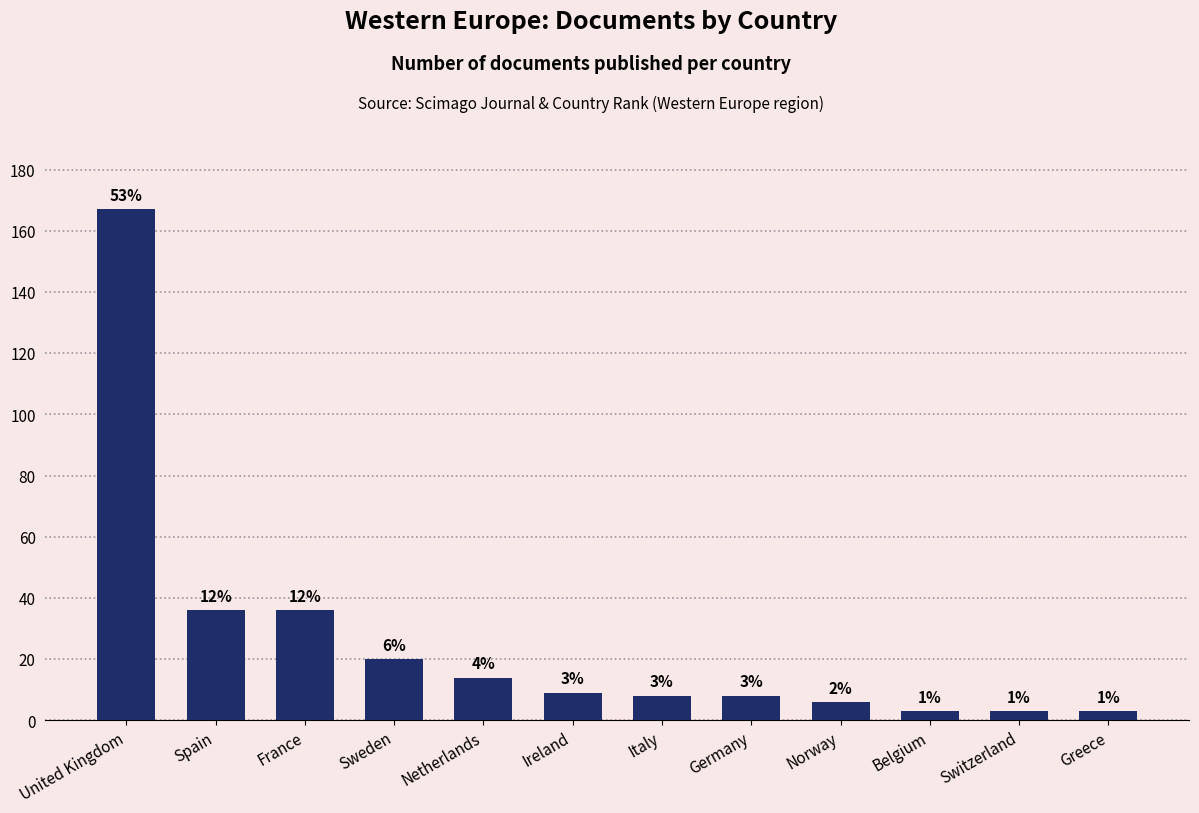

Does the chart contain any negative values?

No